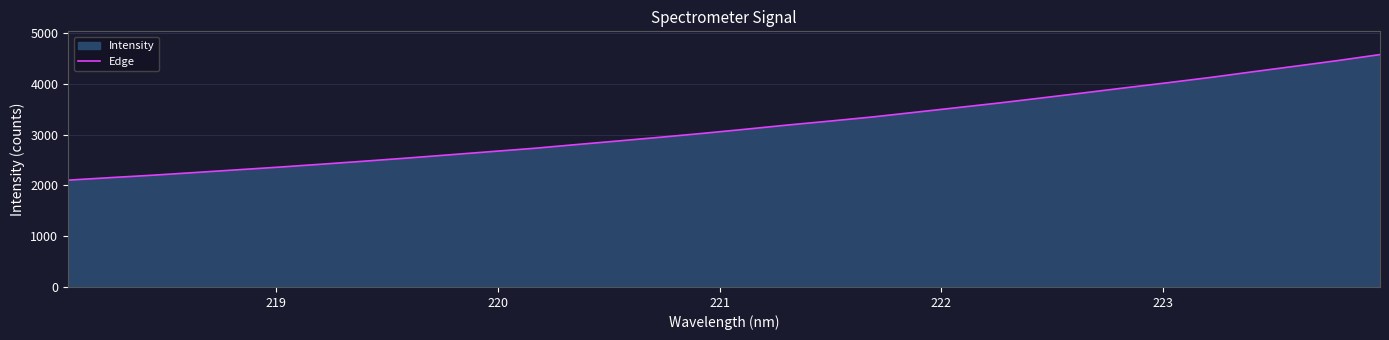

What is the maximum value shown in the chart?

4572.8